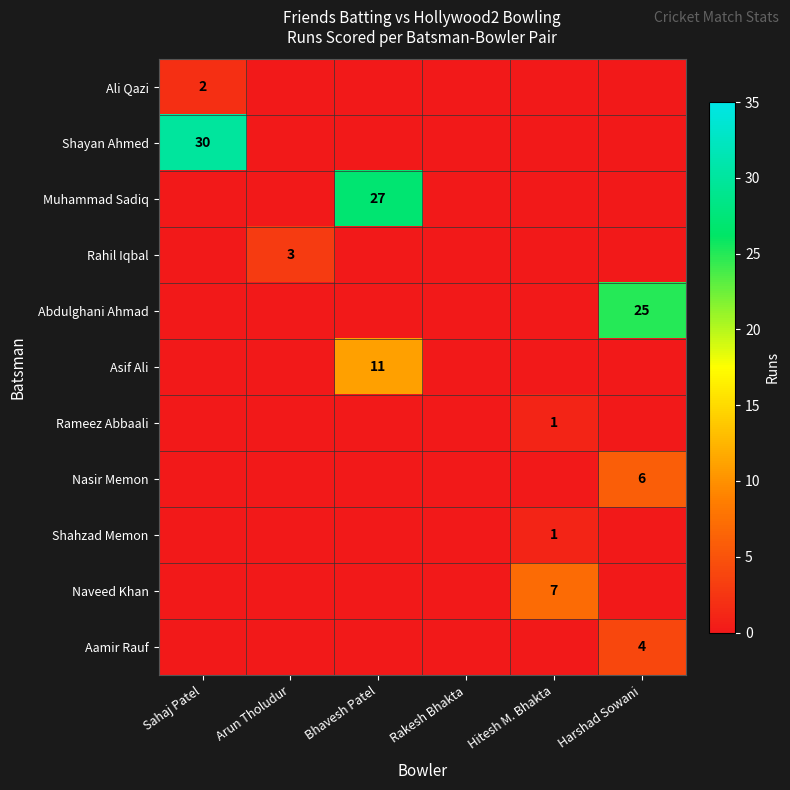

True or false: Rahil Iqbal has a value of 2 at Arun Tholudur.

False